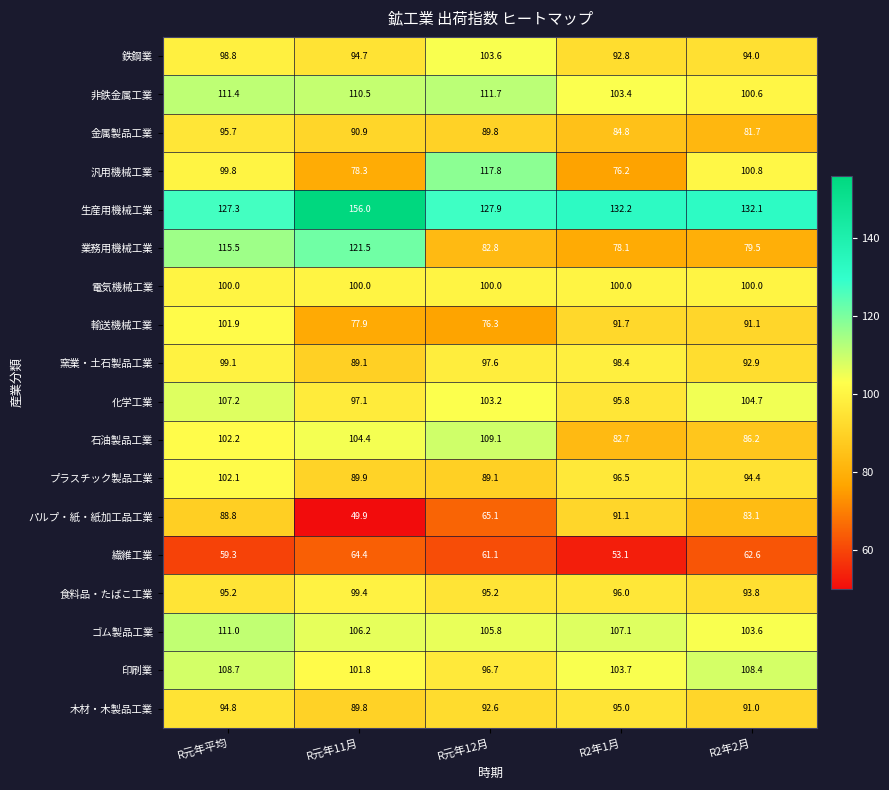

What is the total value across all series at R2年2月?

1700.5